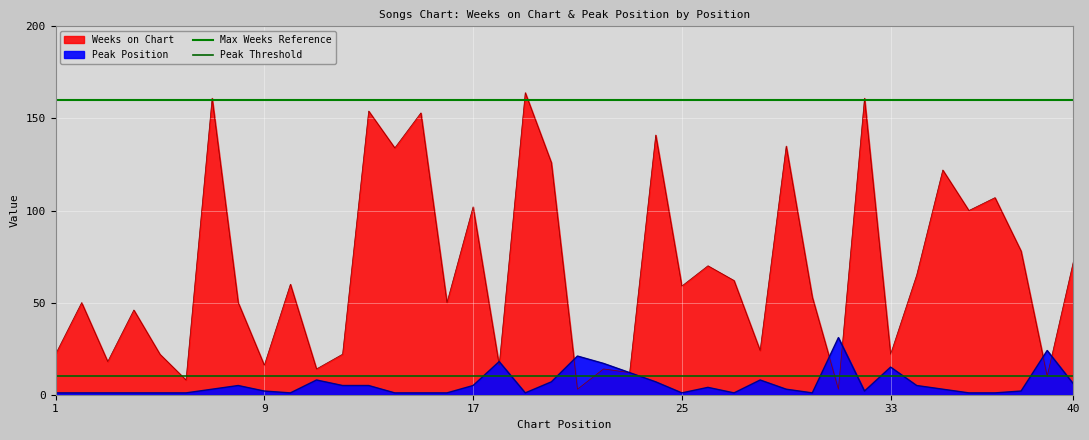

Is the value of Max Weeks Reference at 9 greater than the value of Peak Threshold at 9?

Yes